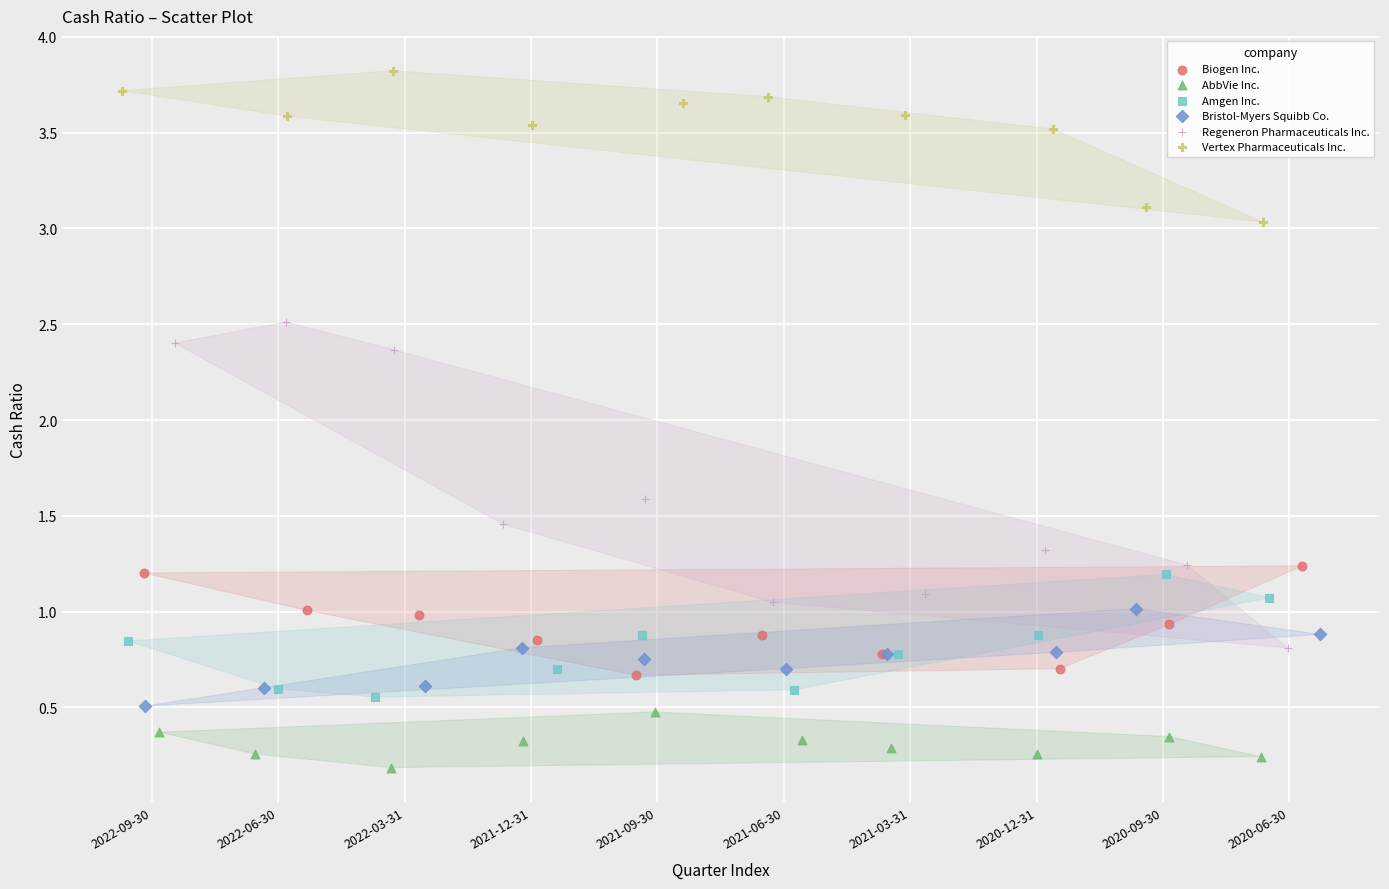

Which series has the largest Y range (max minus min)?

Regeneron Pharmaceuticals Inc.